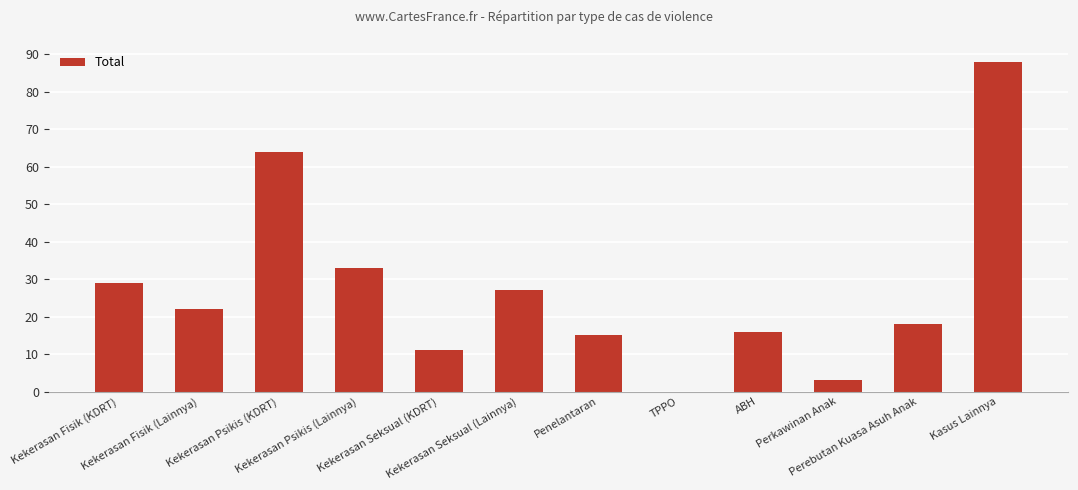

What is the greatest value displayed?

88